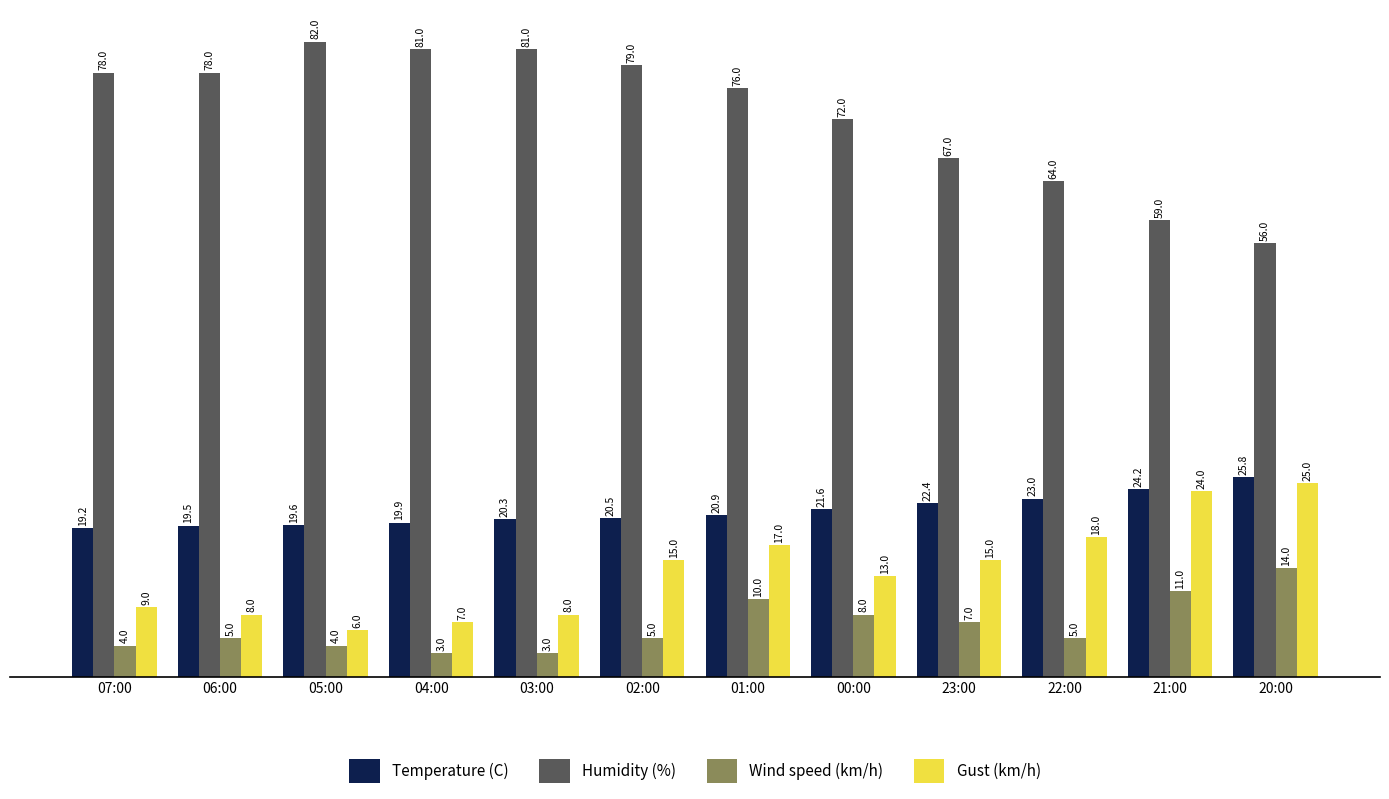

Rank the series by their maximum value, from highest to lowest.

Humidity (%), Temperature (C), Gust (km/h), Wind speed (km/h)